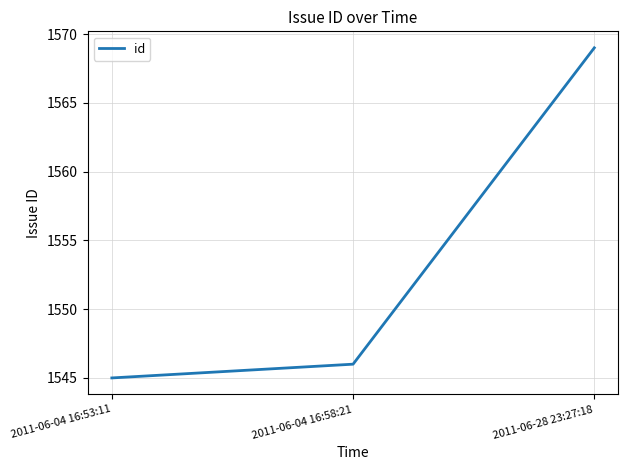

What is the sum of all values?

4660